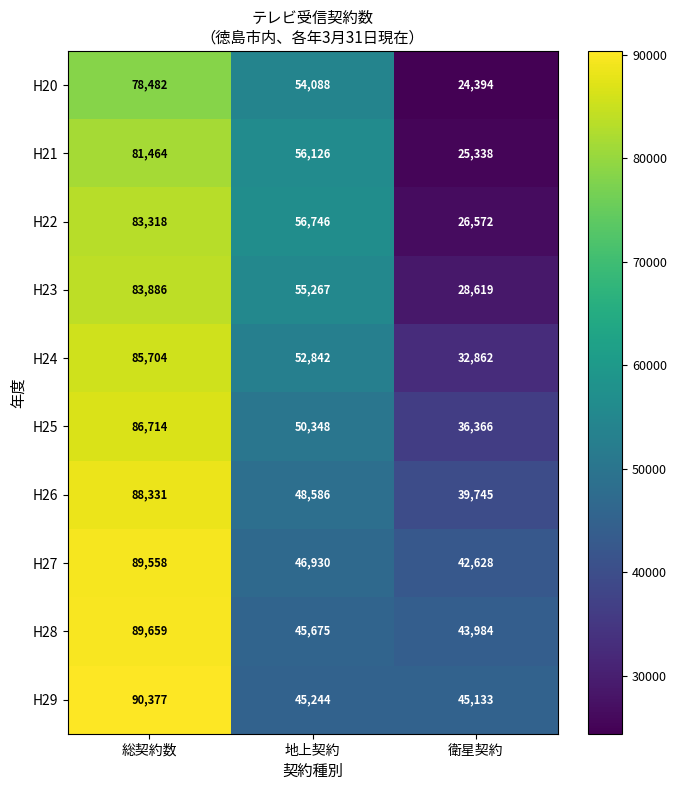

Which series has the largest total across all categories?

H29